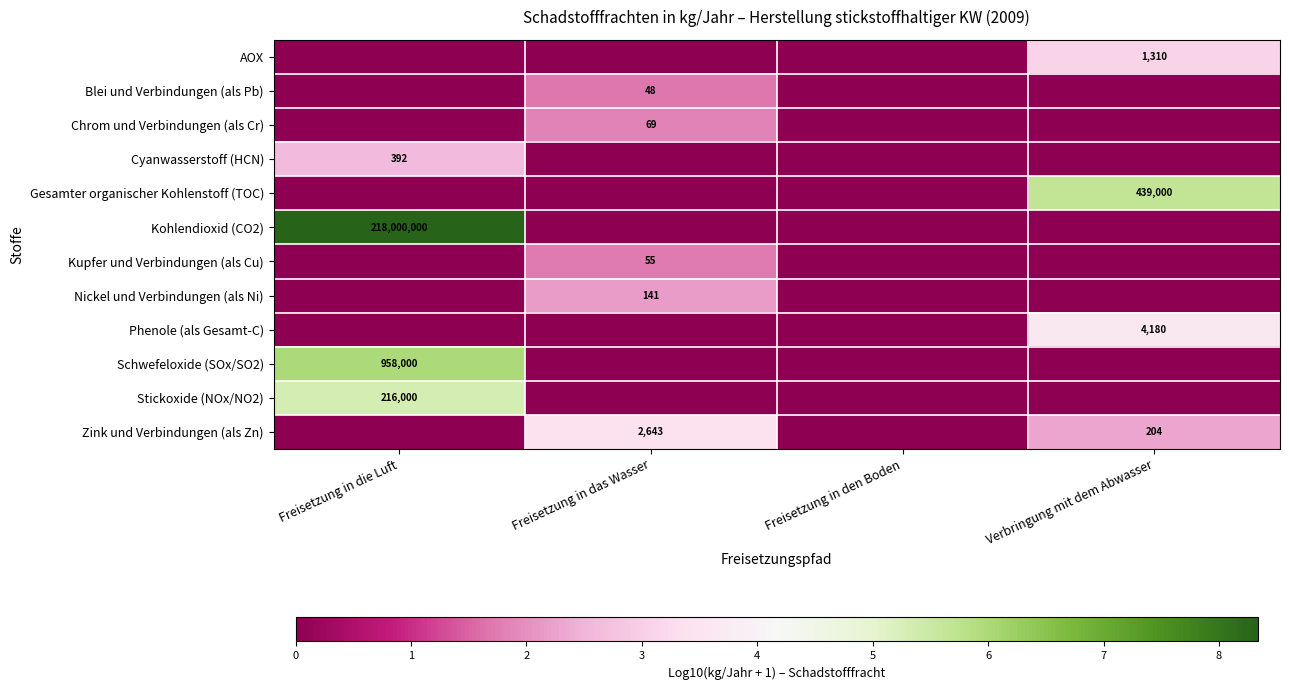

At which category does the chart reach its peak across all series?

Freisetzung in die Luft